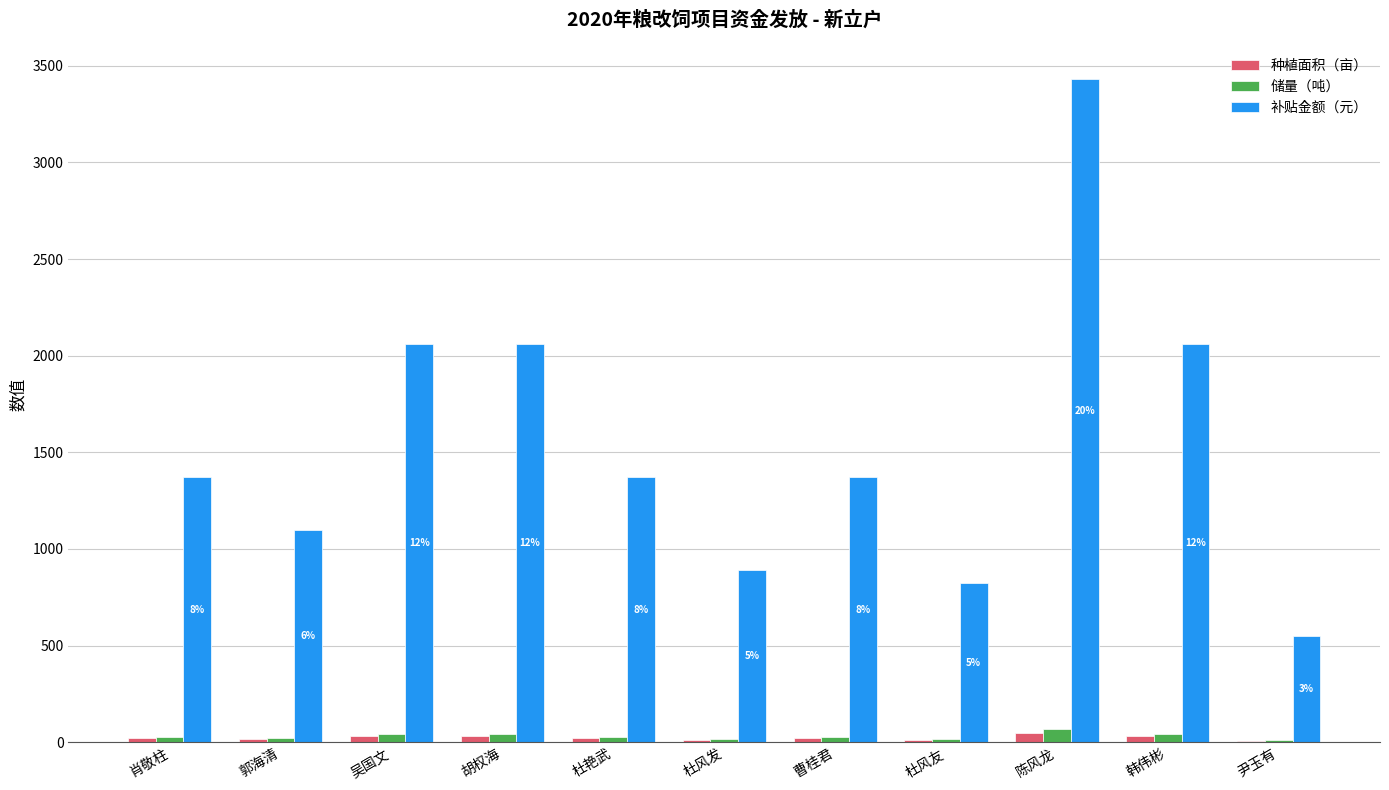

Between 肖敬柱 and 胡权海, which series saw the biggest shift?

补贴金额（元）